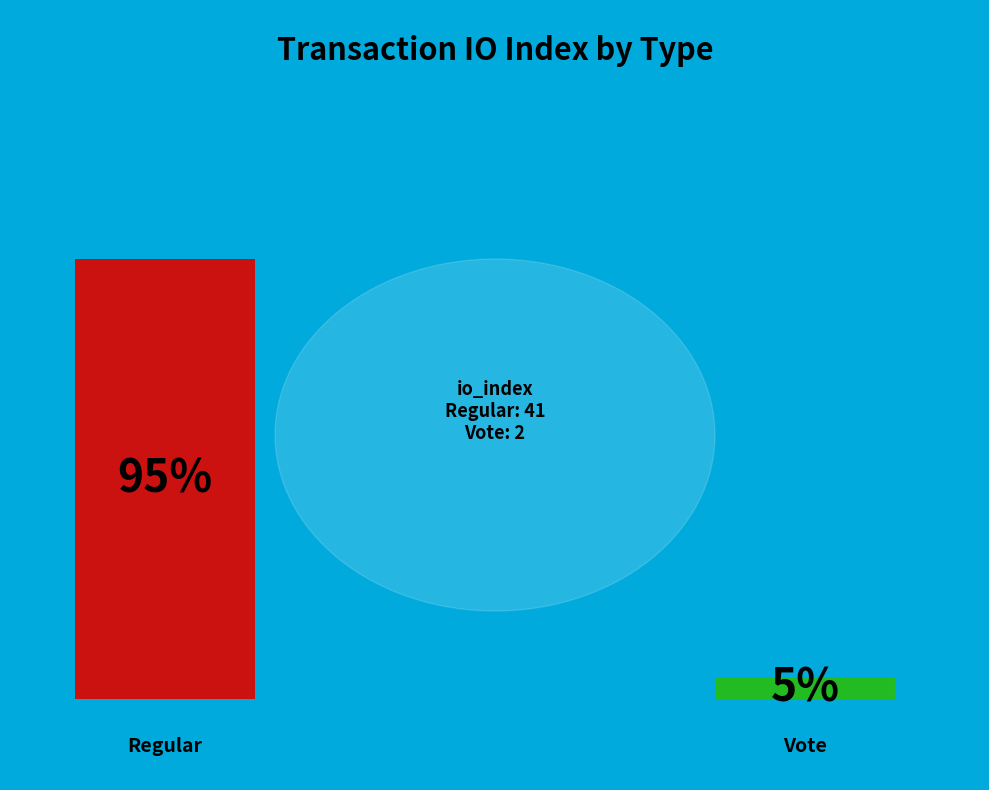

What percentage is the Vote slice, to the nearest percent?

5%